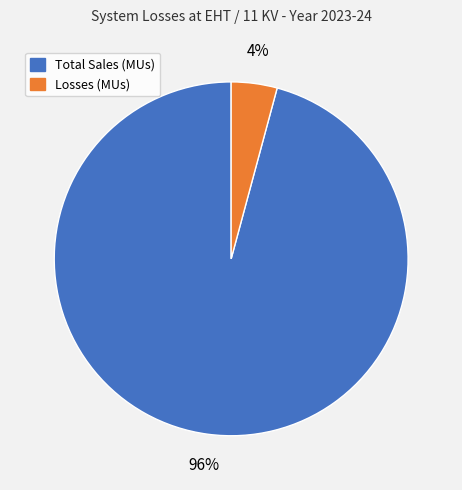

Which has a higher value, Total Sales (MUs) or Losses (MUs)?

Total Sales (MUs)